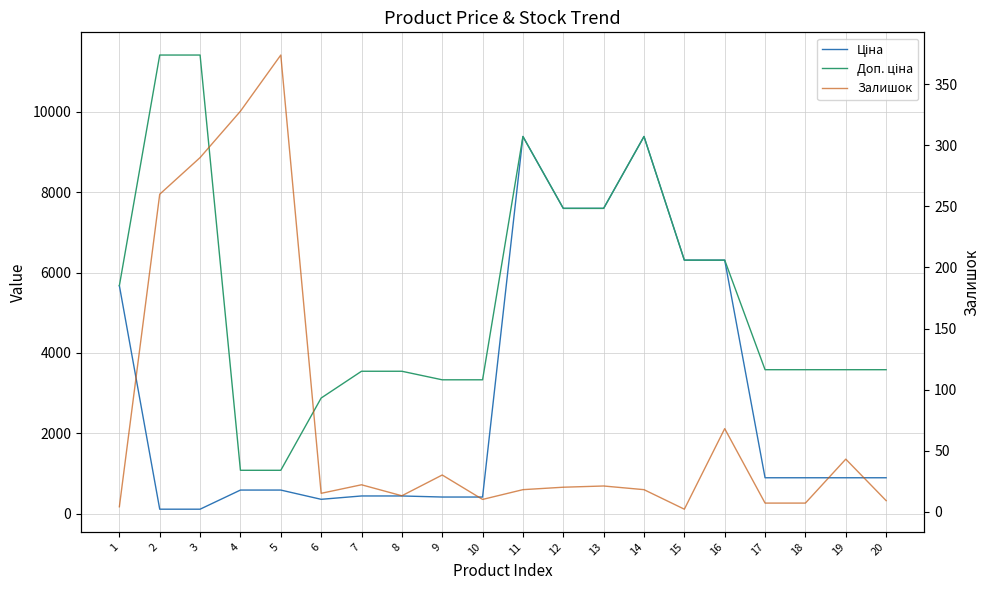

Which series has the largest range (max minus min)?

Доп. ціна